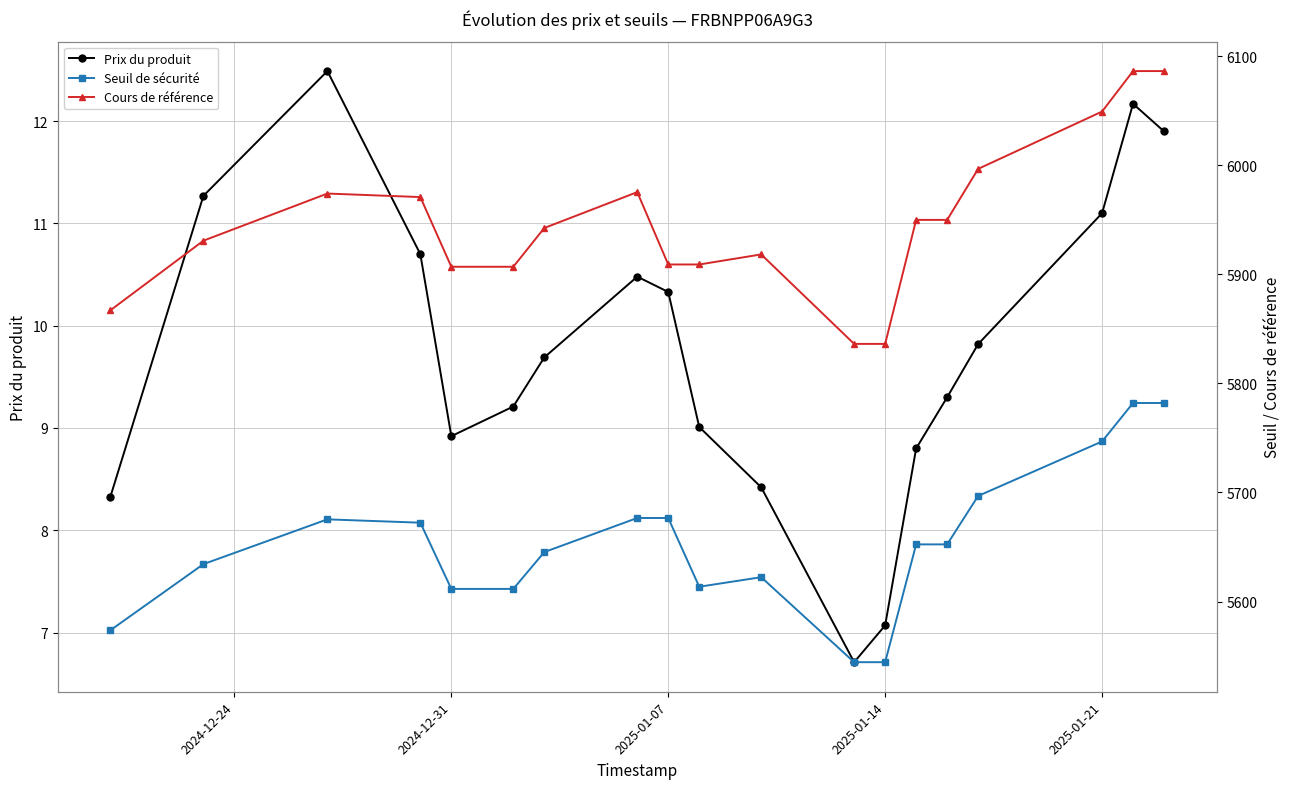

What is the lowest value of the Prix du produit series?

6.7